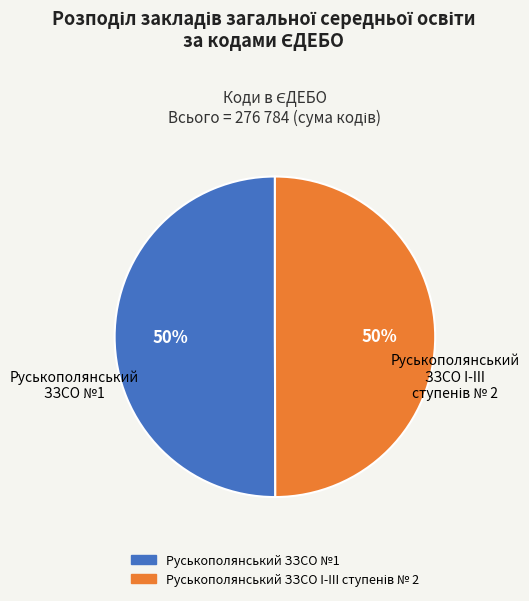

To the nearest percent, what portion does Руськополянський ЗЗСО №1 represent?

50%